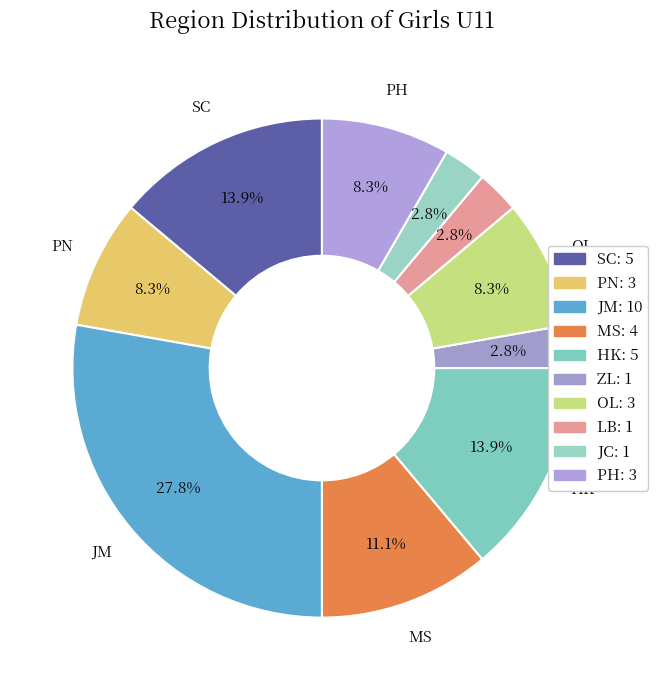

Rank the categories by value from lowest to highest.

ZL, LB, JC, PN, OL, PH, MS, SC, HK, JM